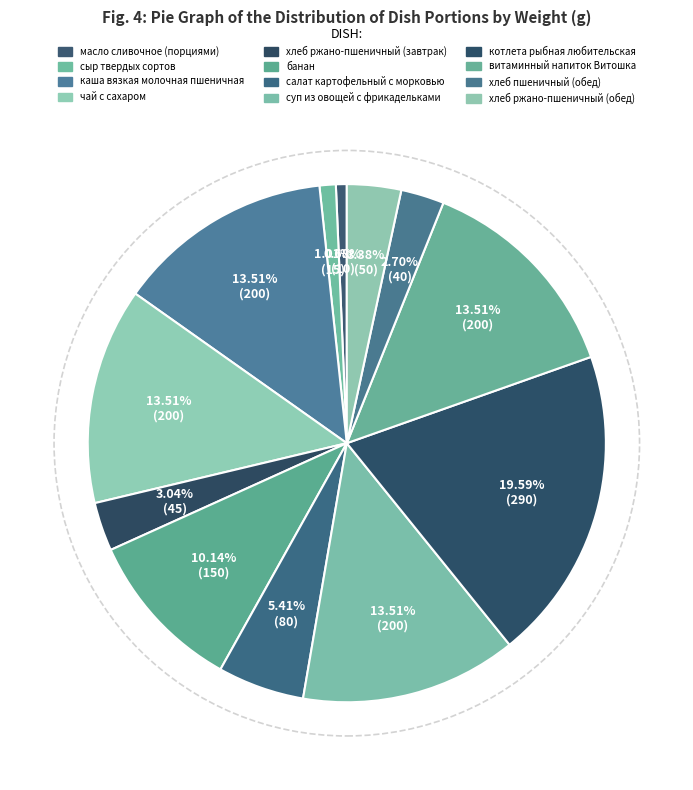

What is the change in value from суп из овощей с фрикадельками to котлета рыбная любительская?

+90